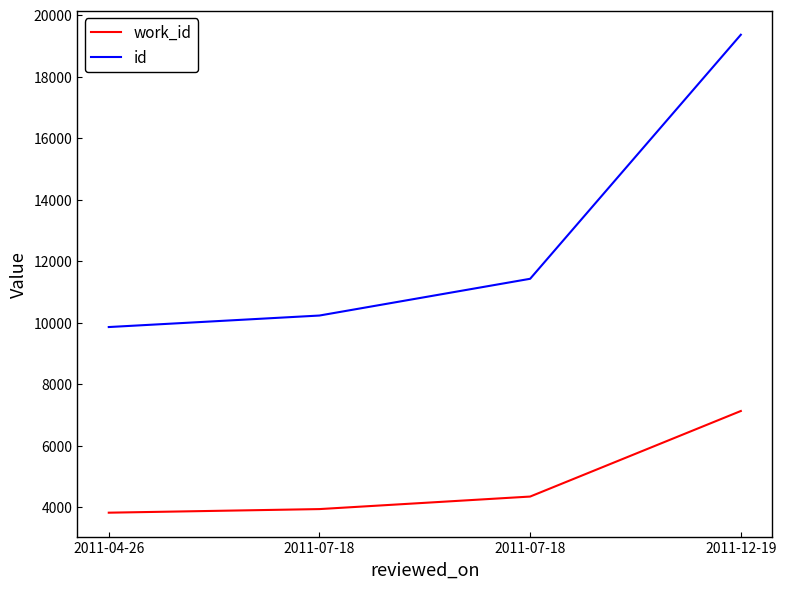

What are all the series names shown in the legend?

work_id, id